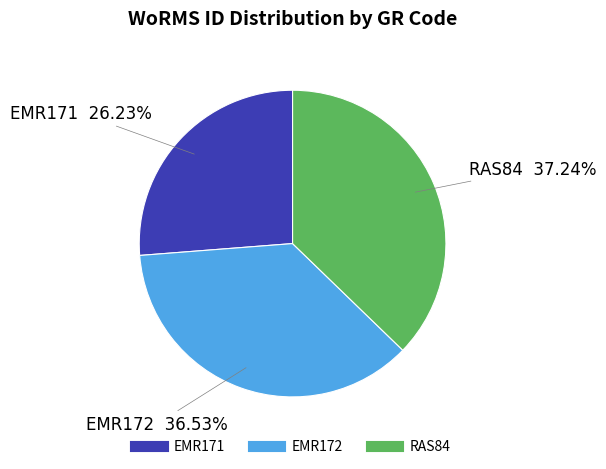

What percentage do EMR171 and RAS84 together represent?

63.5%